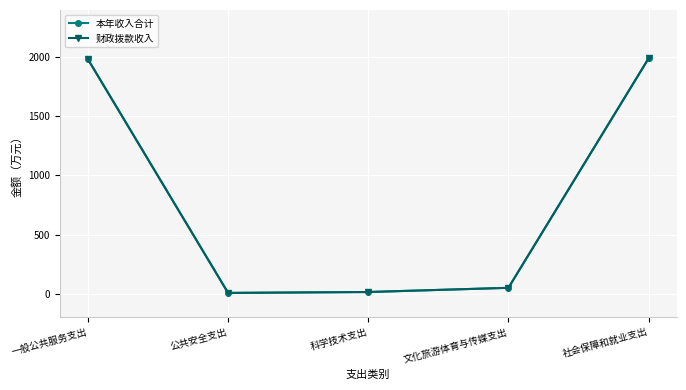

Which series changed the most between 科学技术支出 and 文化旅游体育与传媒支出?

本年收入合计